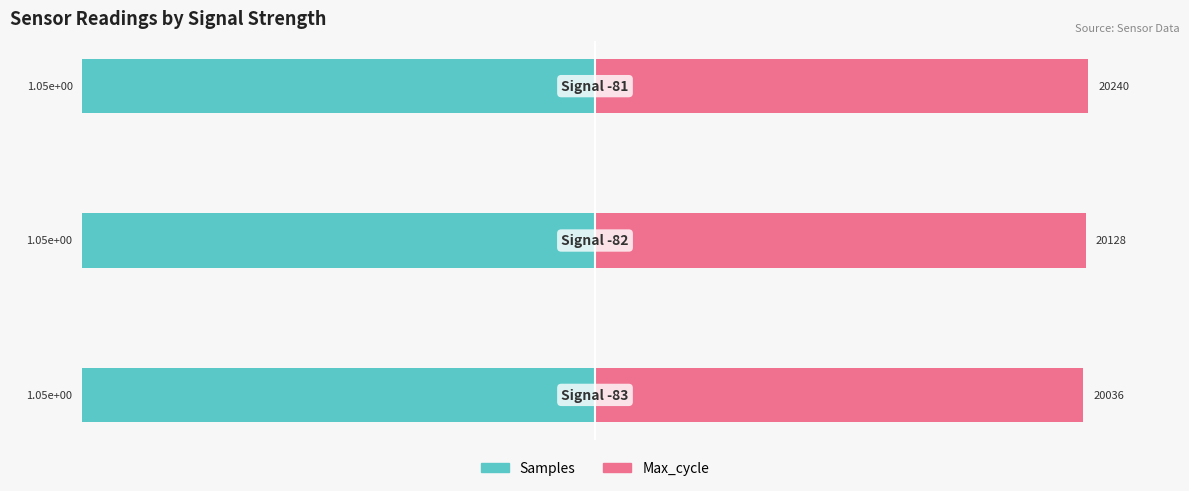

Which series has the largest range (max minus min)?

Max_cycle